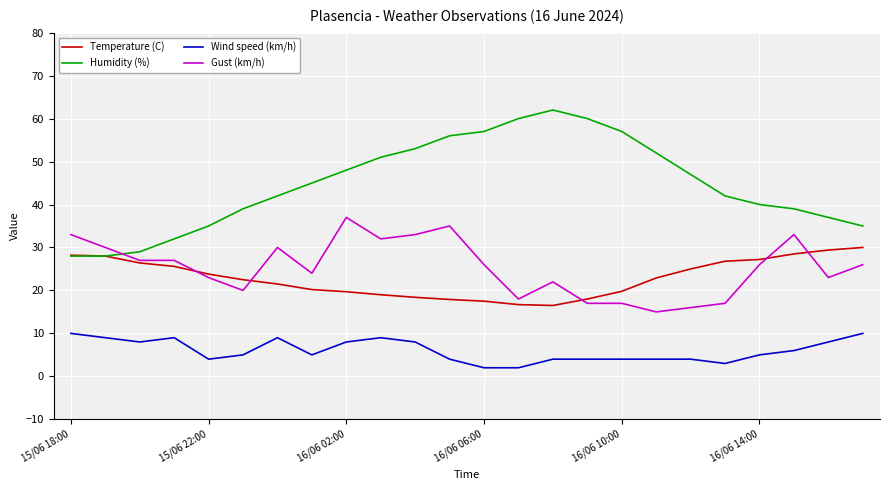

True or false: Humidity (%) and Wind speed (km/h) intersect in this chart.

False